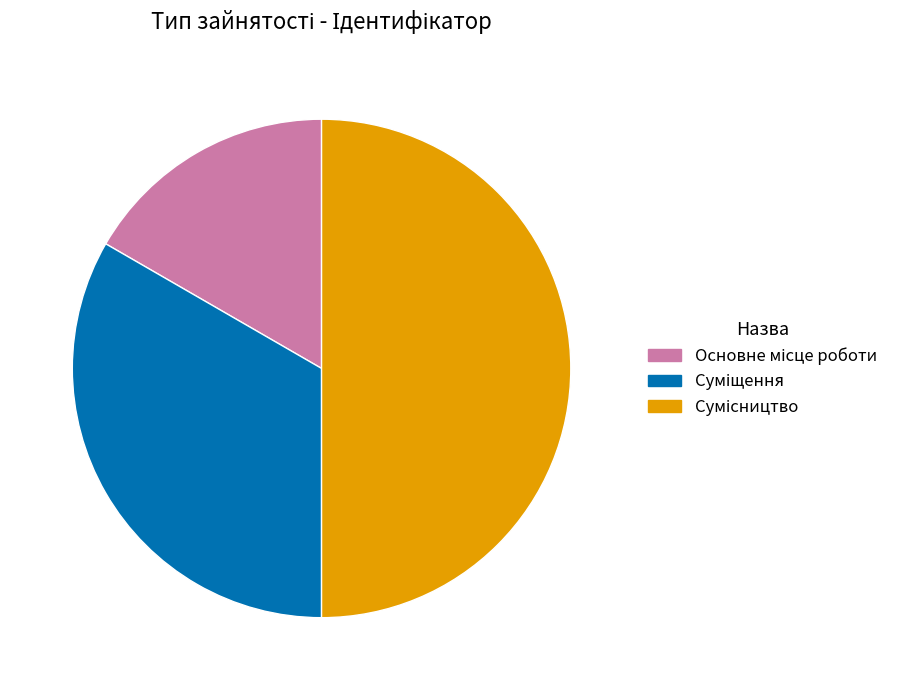

What percentage is the Сумісництво slice, to the nearest percent?

50%